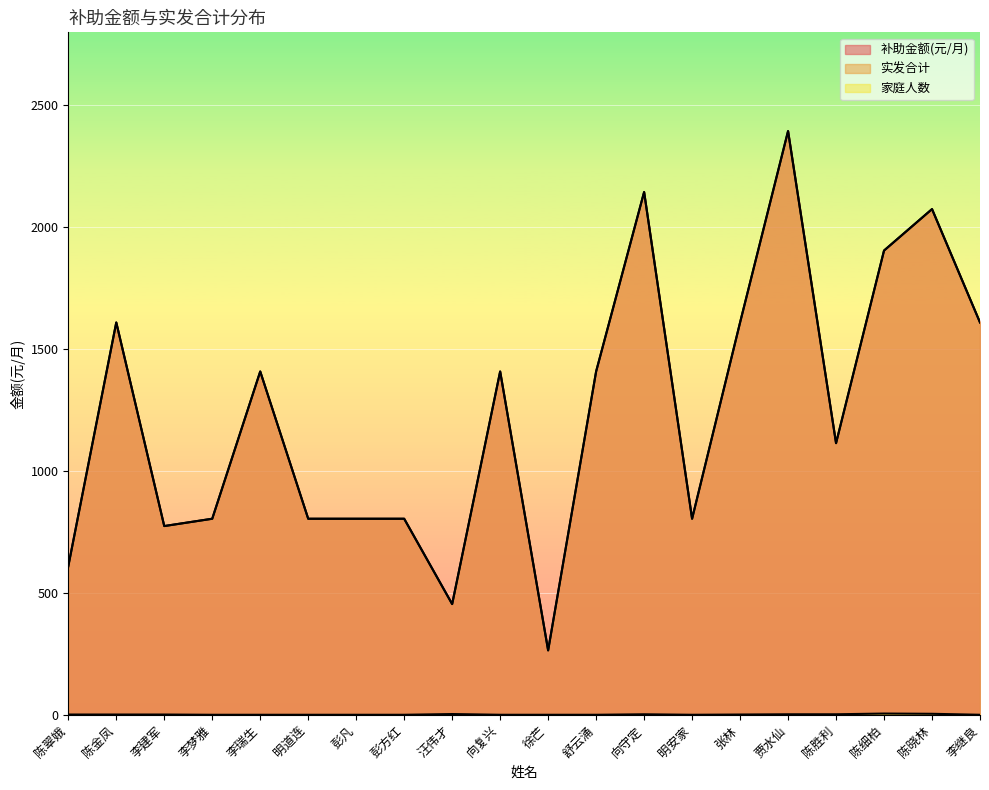

At which category is the sum across all series the highest?

贾水仙